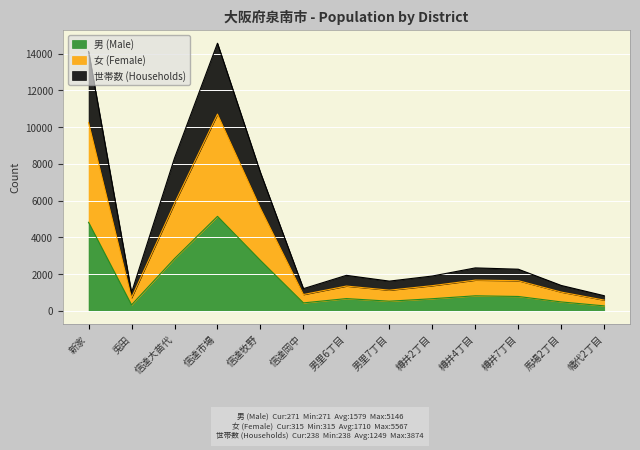

What is the label of the 5th point from the left?

信達牧野